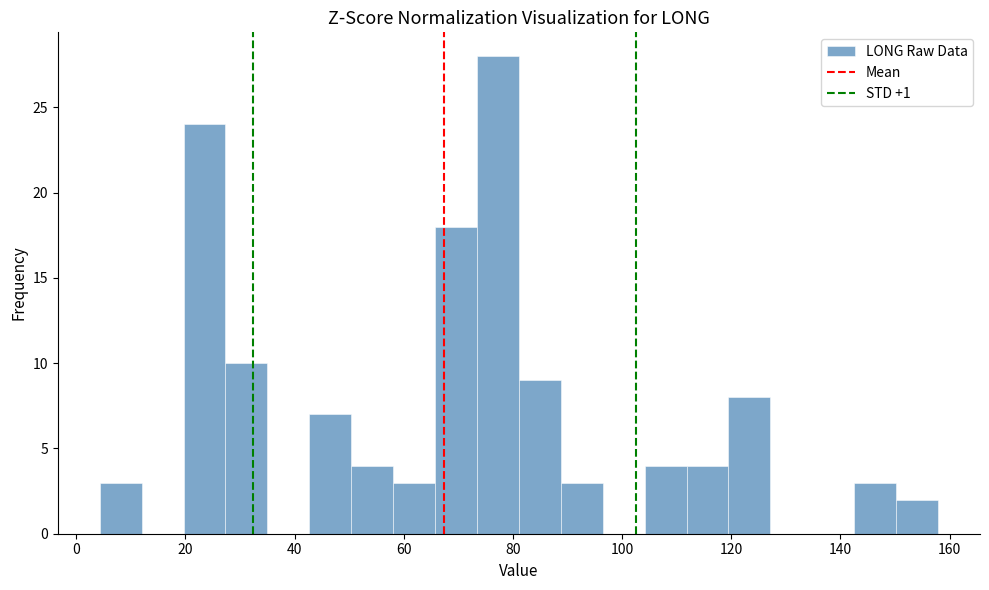

Around what value on the x-axis is the tallest bar? Give the approximate position of its centre, as read against the axis.

78